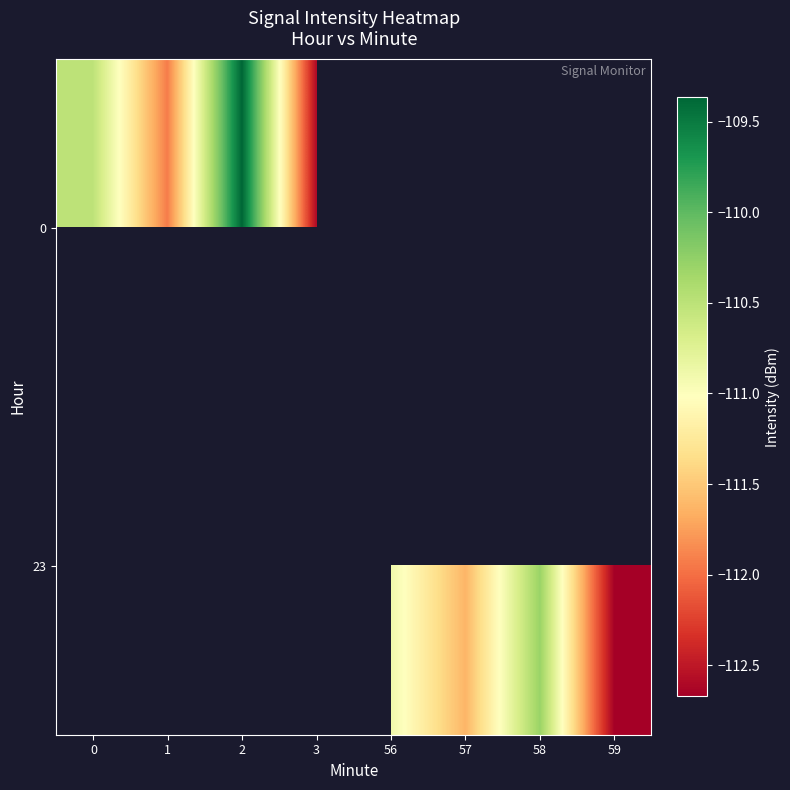

The value of 0 at 3 is -68.9. True or false?

False